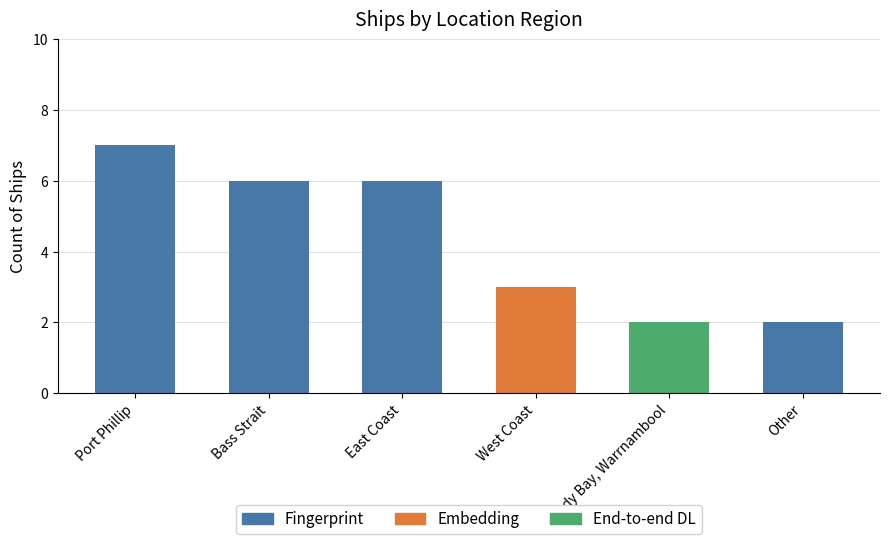

What position from the left is West Coast?

4